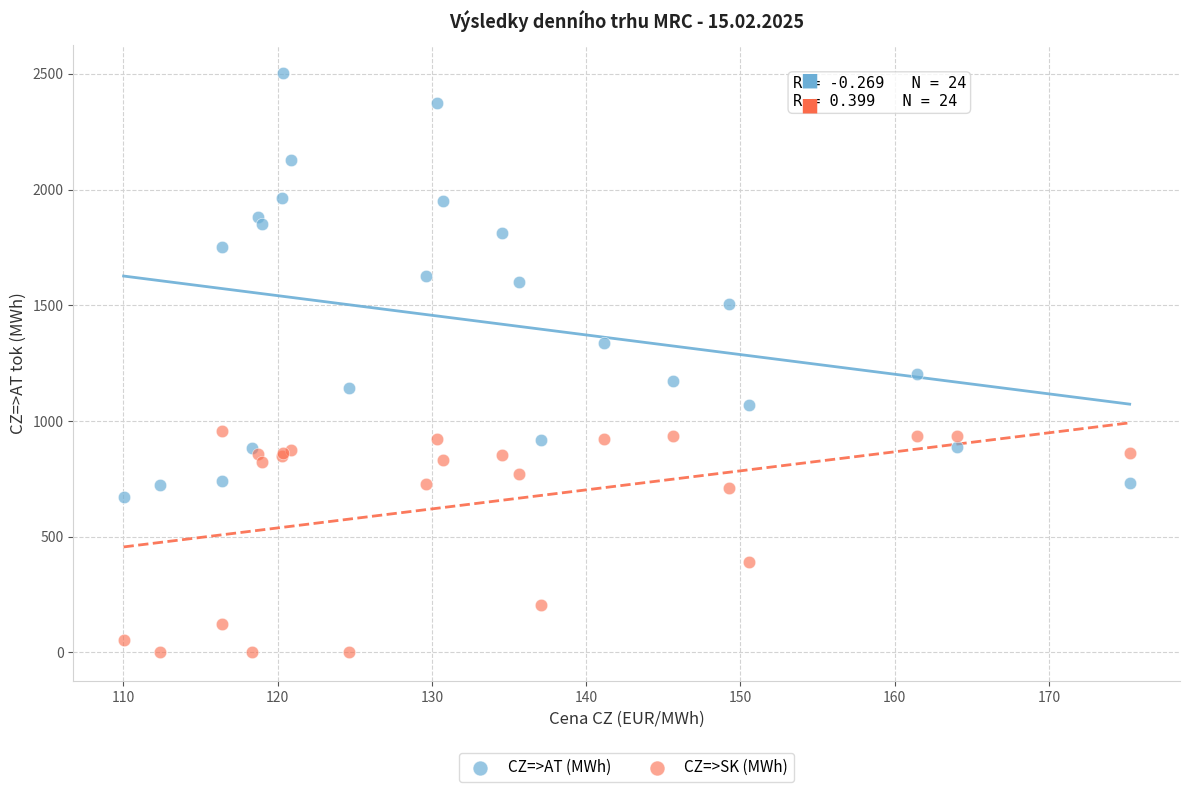

In the CZ=>SK (MWh) series, what Y value is closest to 477?

391.7